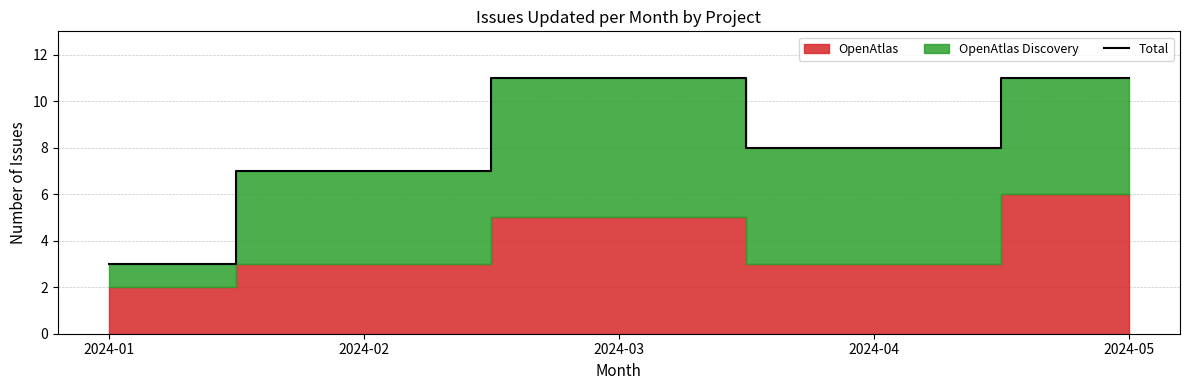

At which label is the value closest to 7?

2024-02